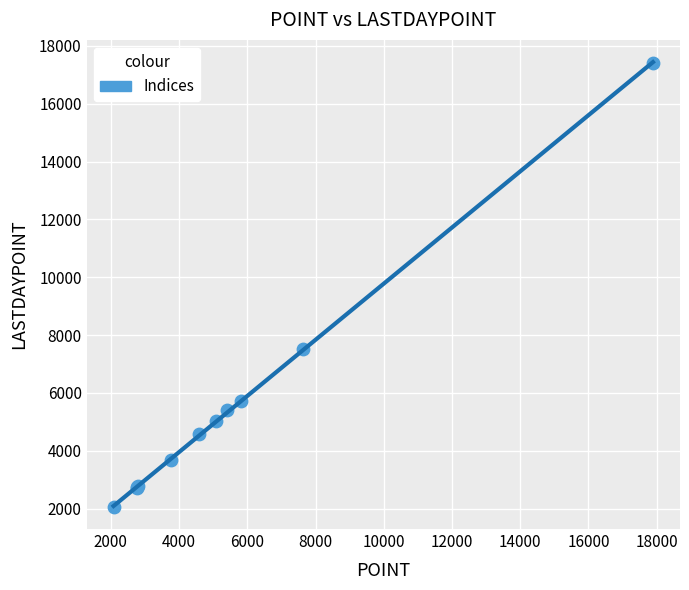

What Y value in the scatter plot is closest to 9735?

7534.5